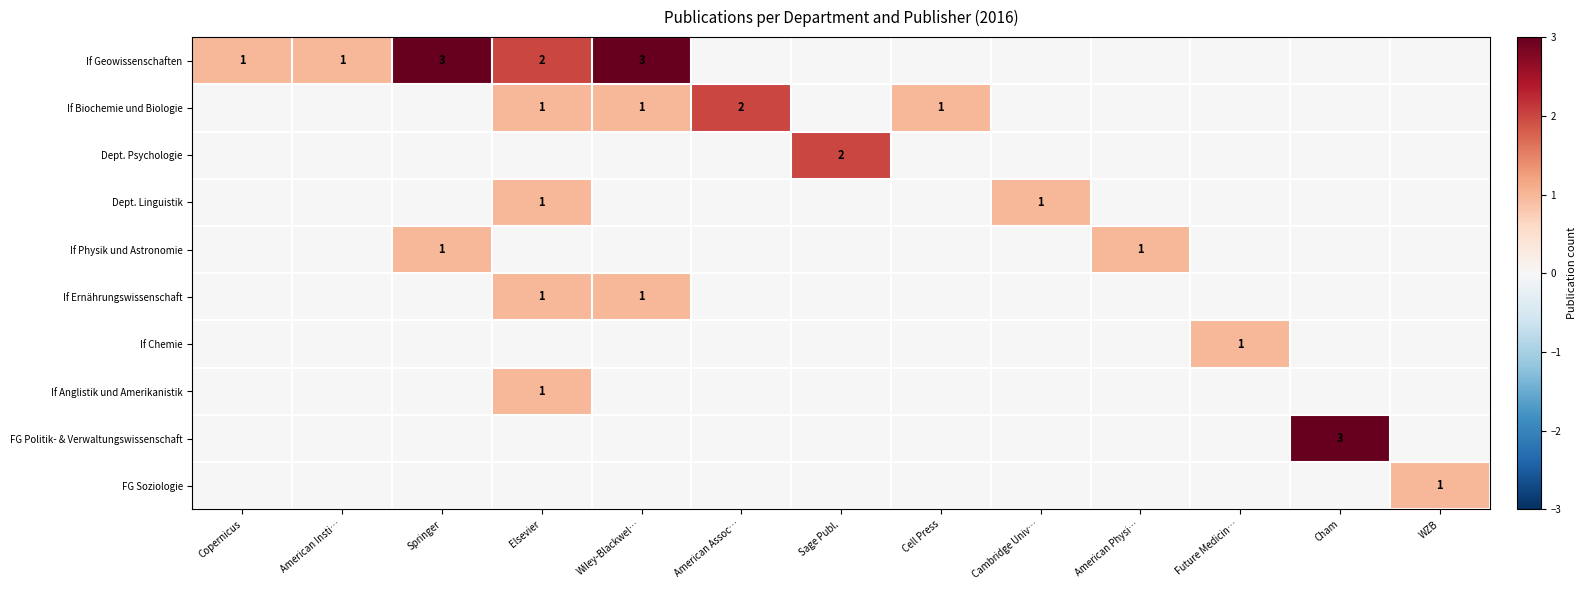

The value of If Geowissenschaften at American Insti… is 2. True or false?

False